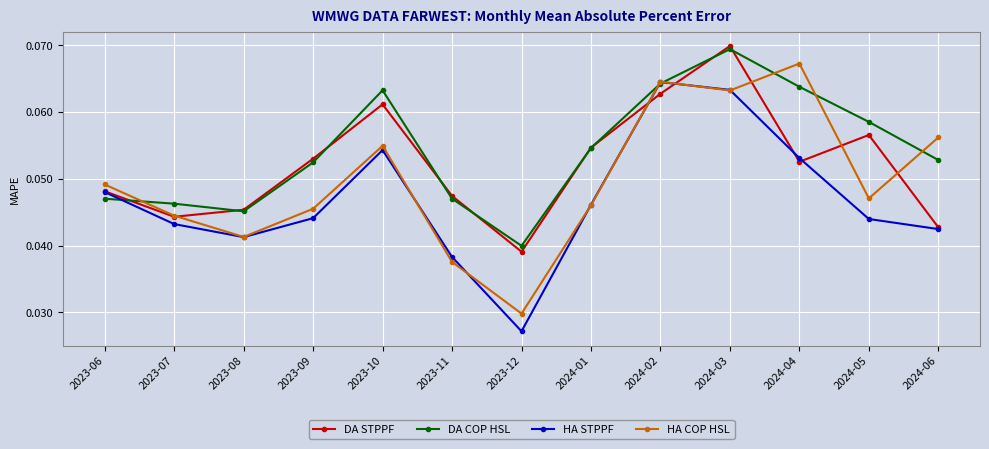

List the series in order of their peak value, lowest first.

HA STPPF, HA COP HSL, DA COP HSL, DA STPPF